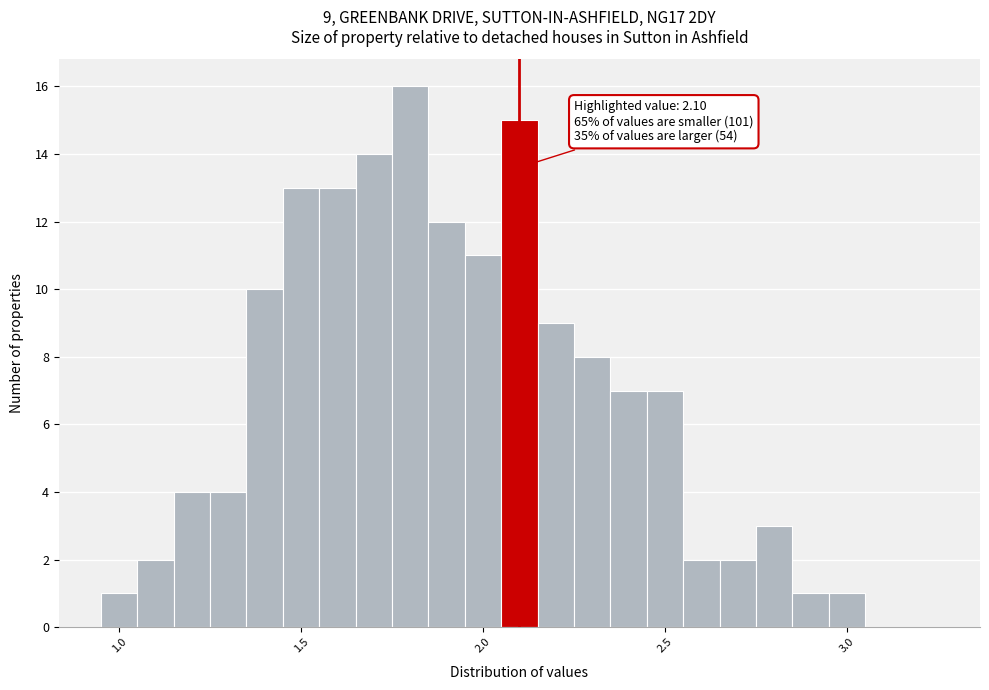

Around what value on the x-axis is the tallest bar? Give the approximate position of its centre, as read against the axis.

1.80